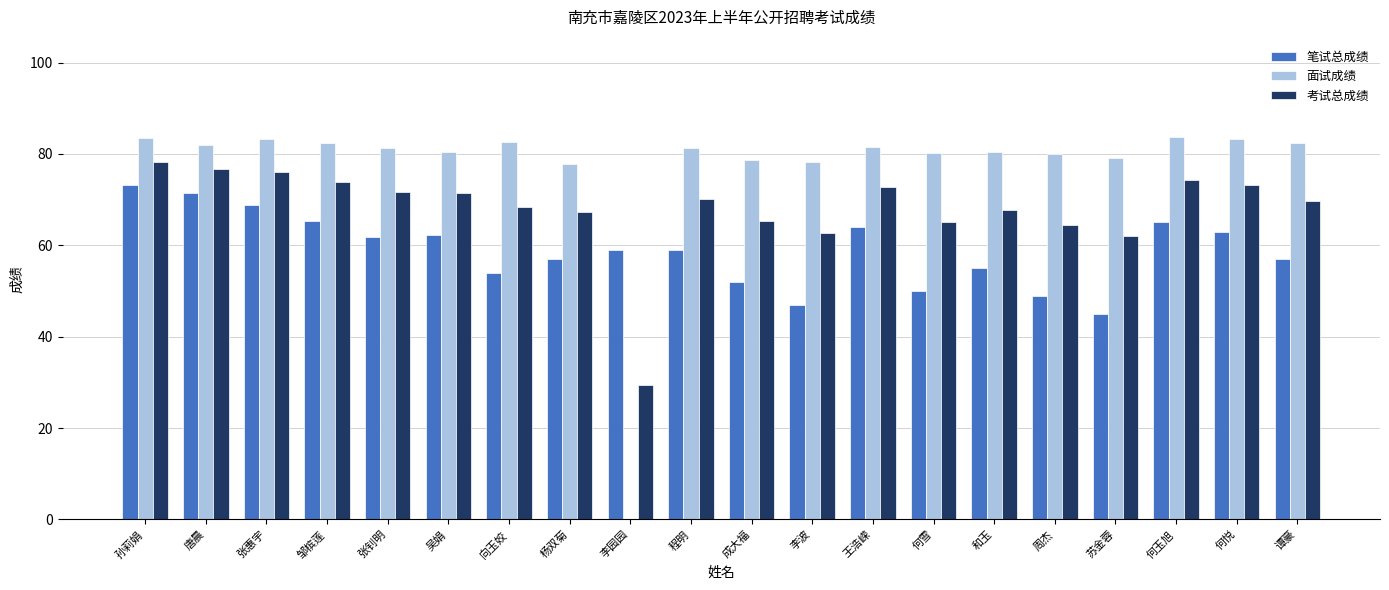

Which series changed the most between 唐晨 and 杨双菊?

笔试总成绩